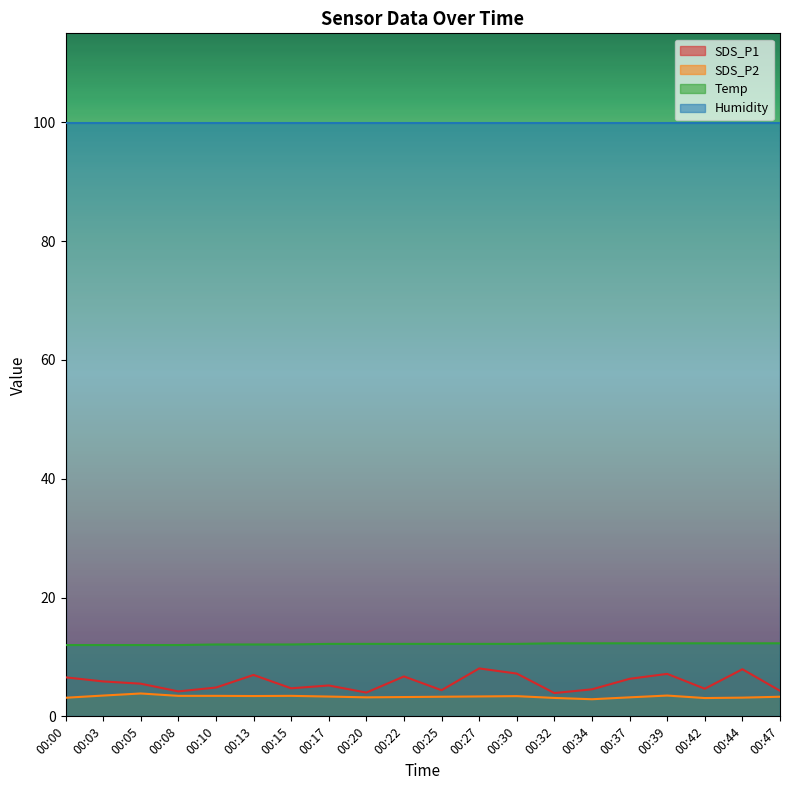

What is the total value across all series at 00:10?

120.3